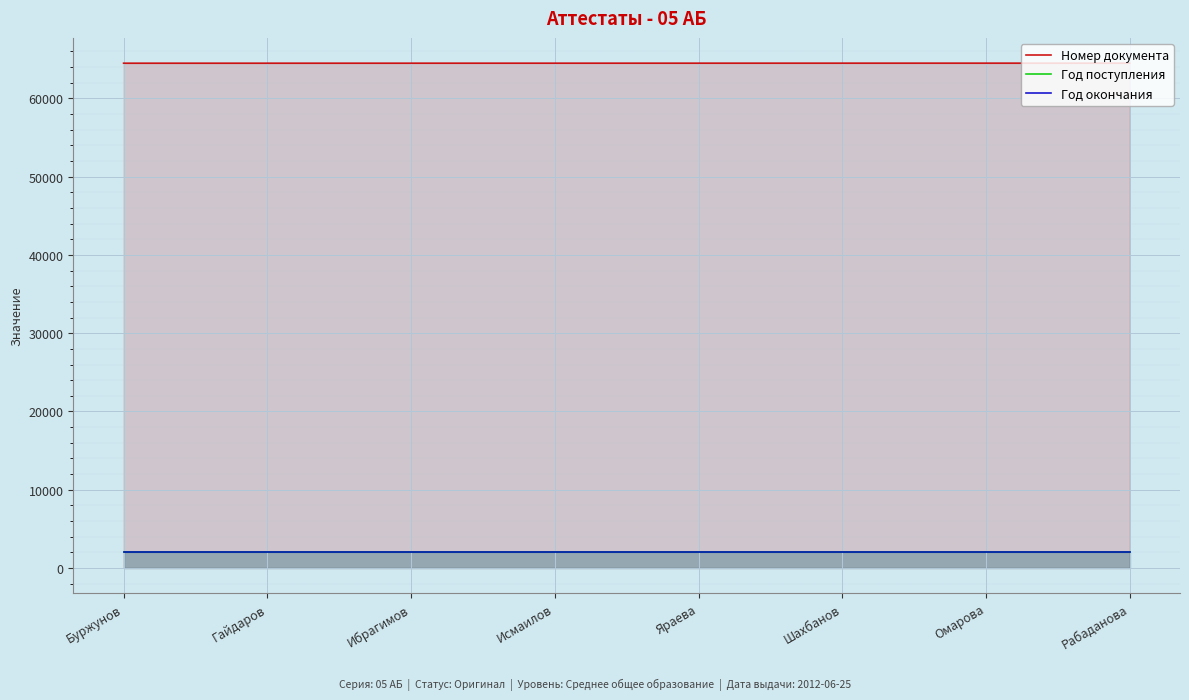

True or false: Номер документа has more than 2 interior local peaks.

False